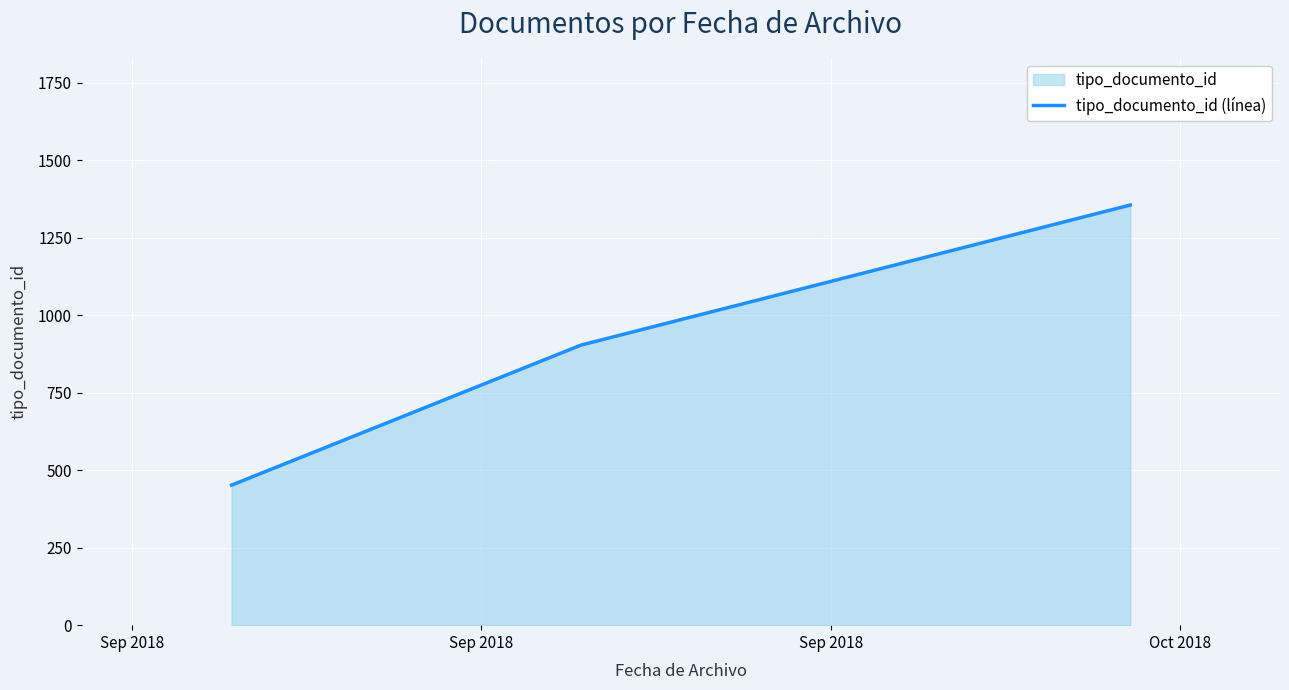

What is the difference between the maximum and minimum values?

904